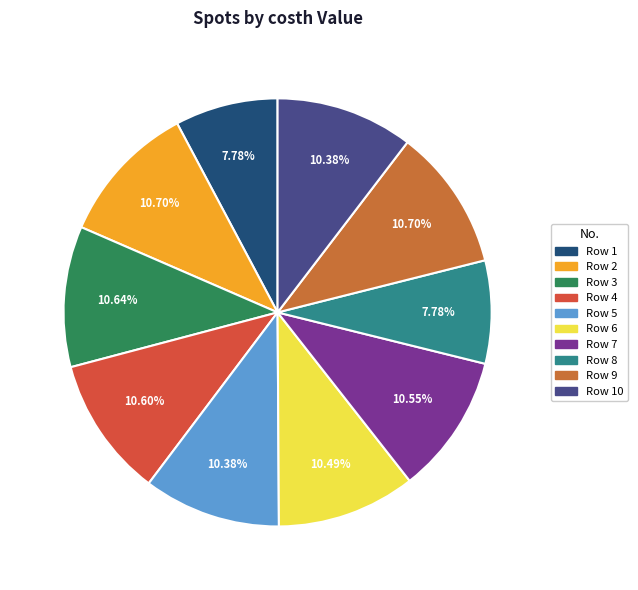

Count the number of slices in the pie.

10